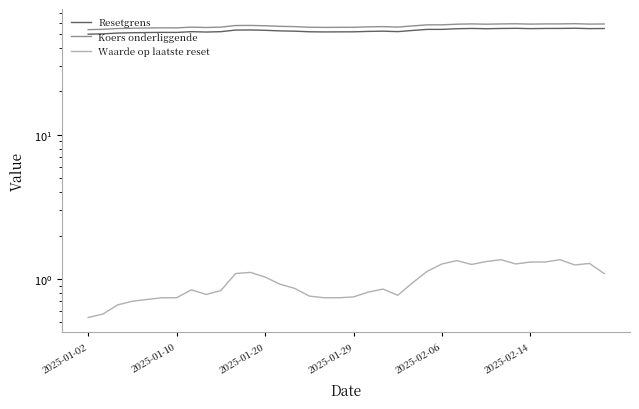

Which series changed the most between 6 and 27?

Koers onderliggende